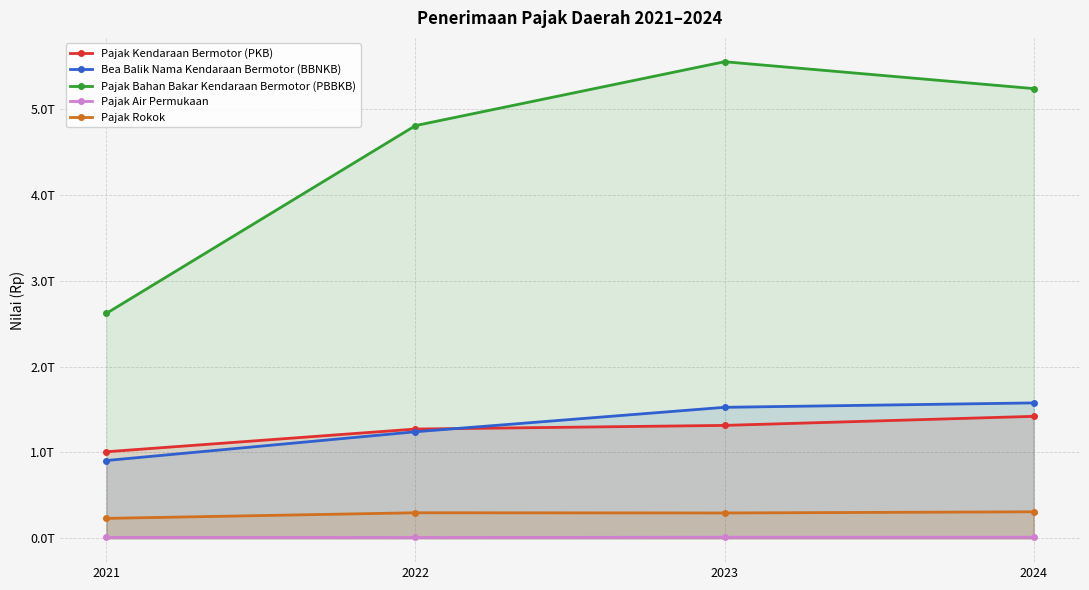

True or false: Pajak Rokok has a value of 232066000000.0 at 2021.

True